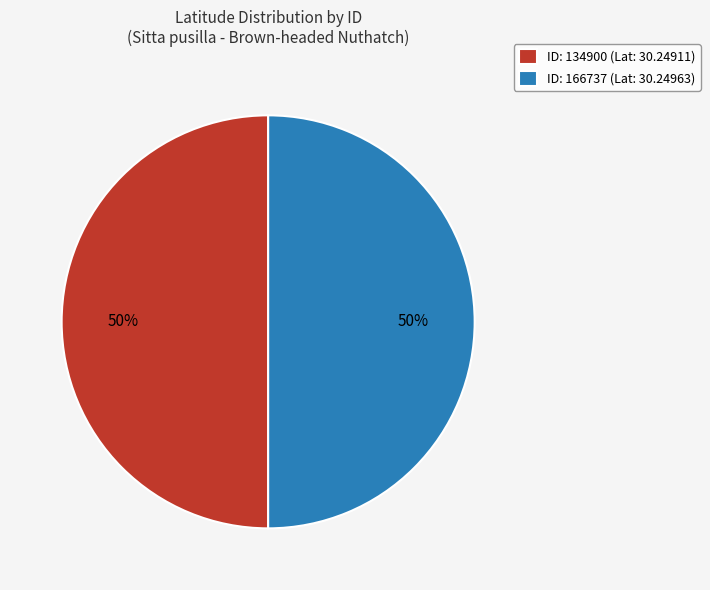

What percentage is the ID: 166737 (Lat: 30.24963) slice, to the nearest percent?

50%